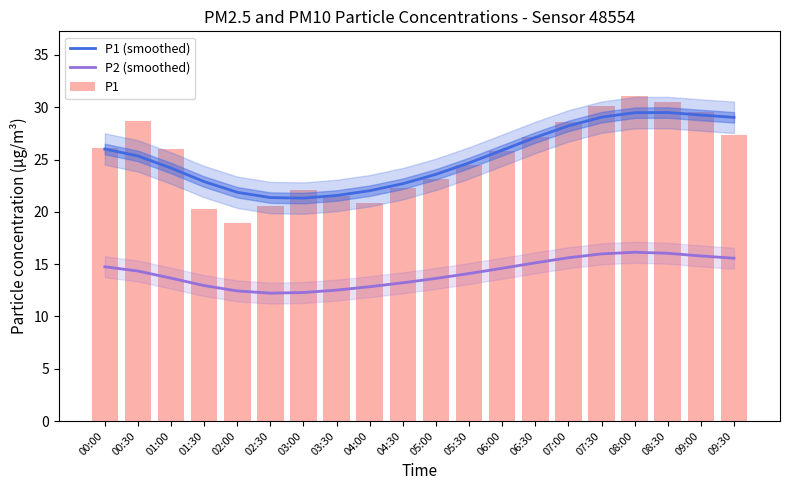

At how many categories does at least one series exceed 16?

20